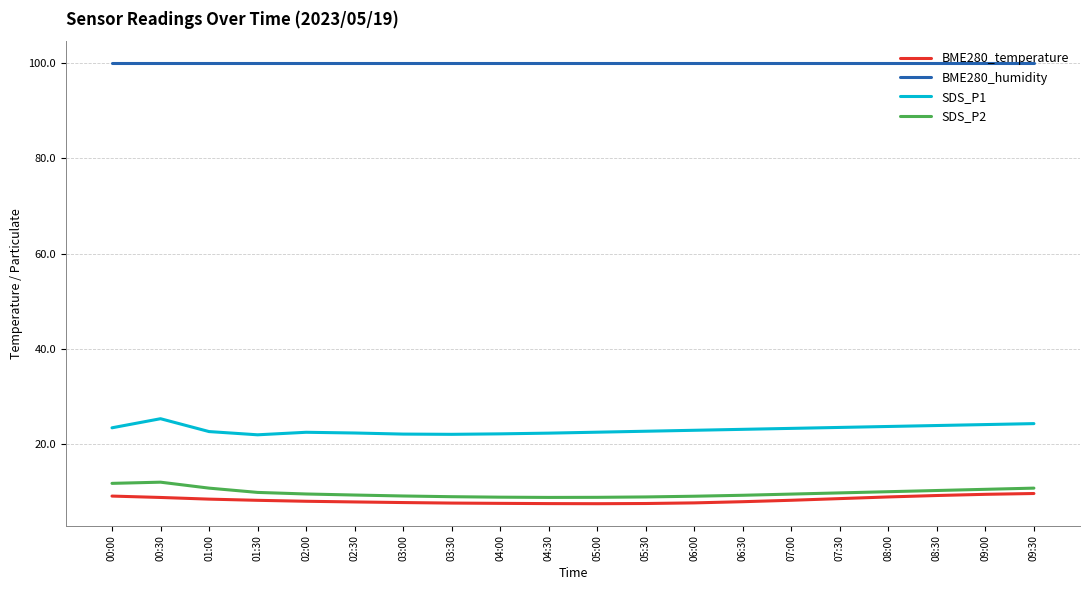

Is the value of BME280_temperature at 07:00 greater than the value of BME280_humidity at 05:30?

No